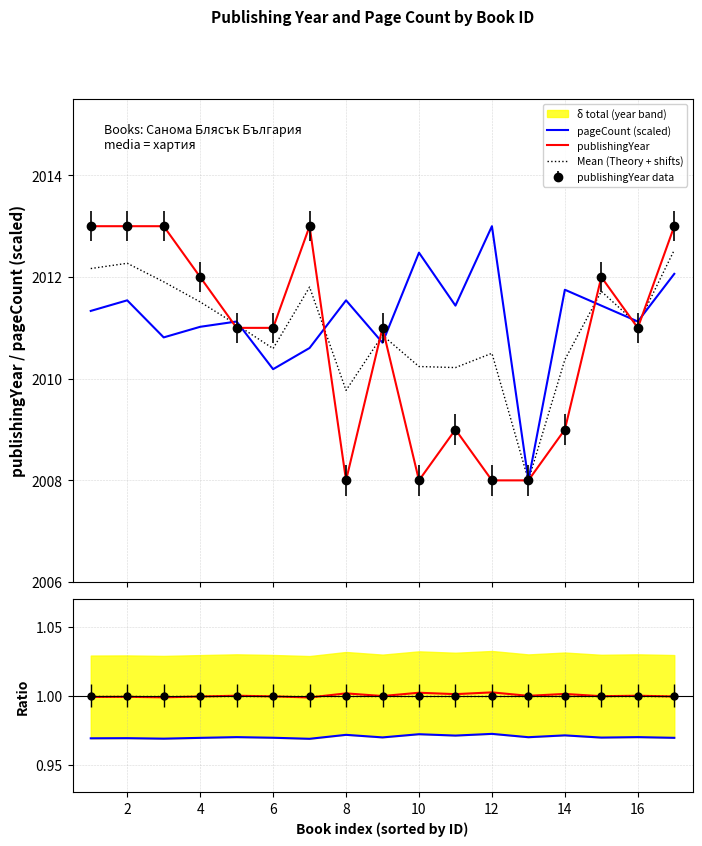

True or false: Mean (Theory + shifts) and pageCount / year (blue) cross at least once.

False